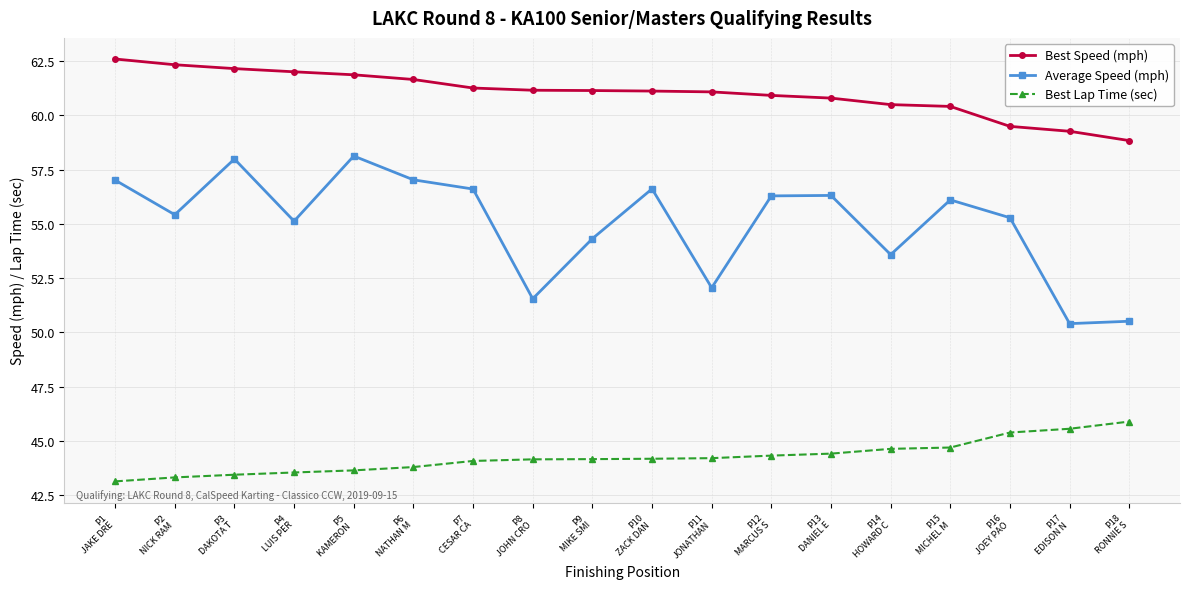

Which series has the largest range (max minus min)?

Average Speed (mph)